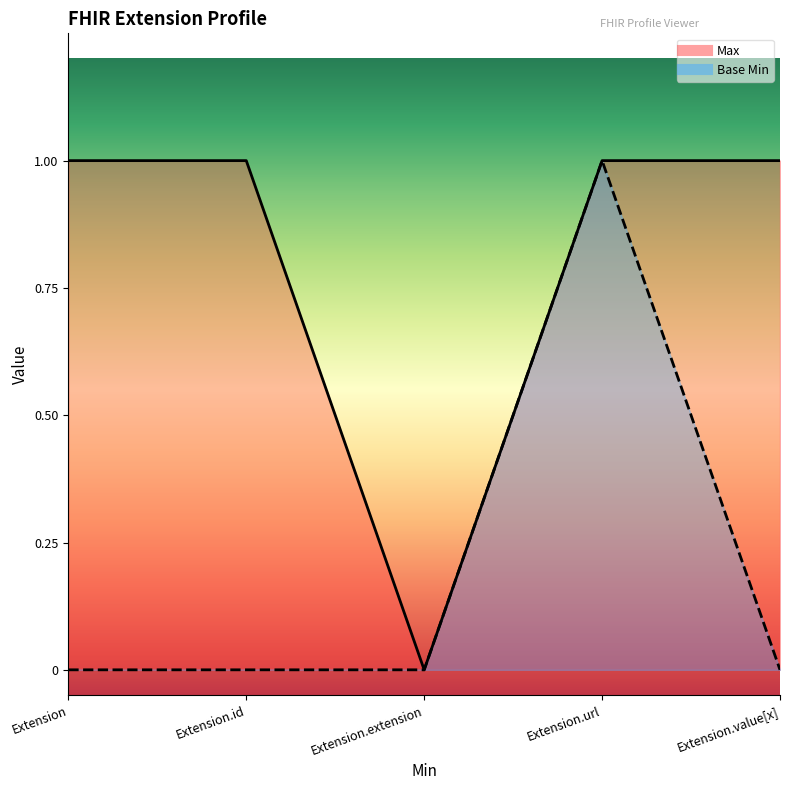

At which label is Base Min closest to 0?

Extension